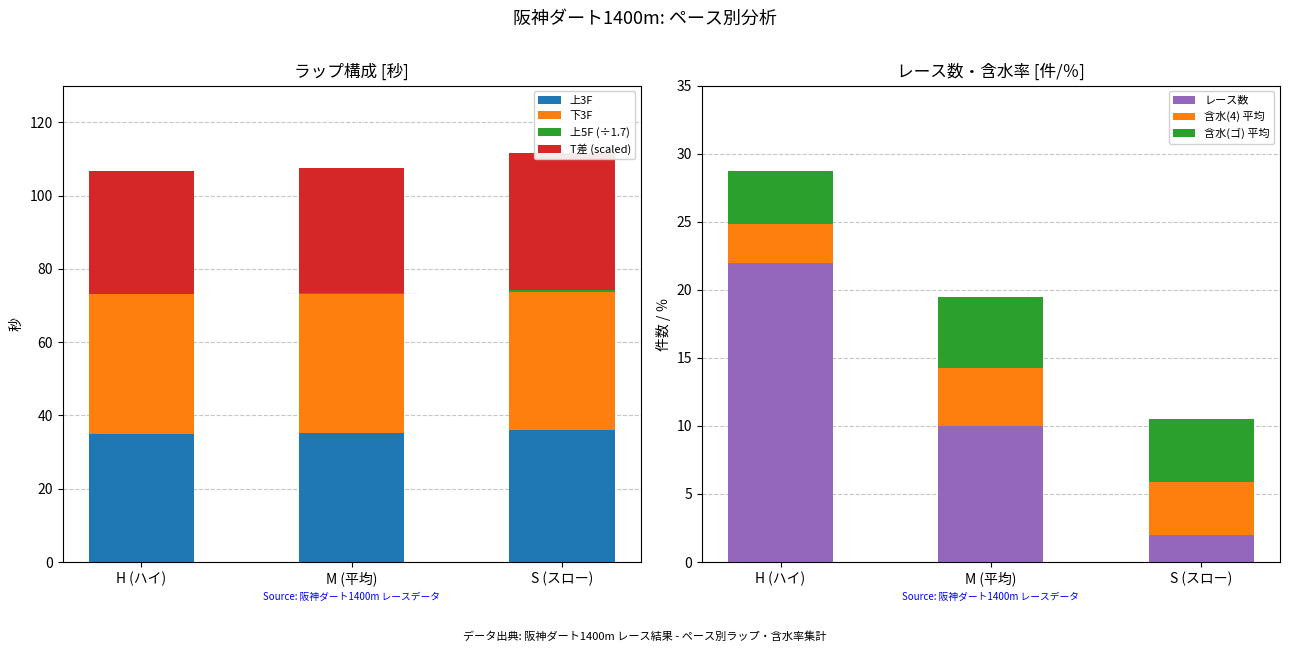

What is the average value of the T差 series?

34.9